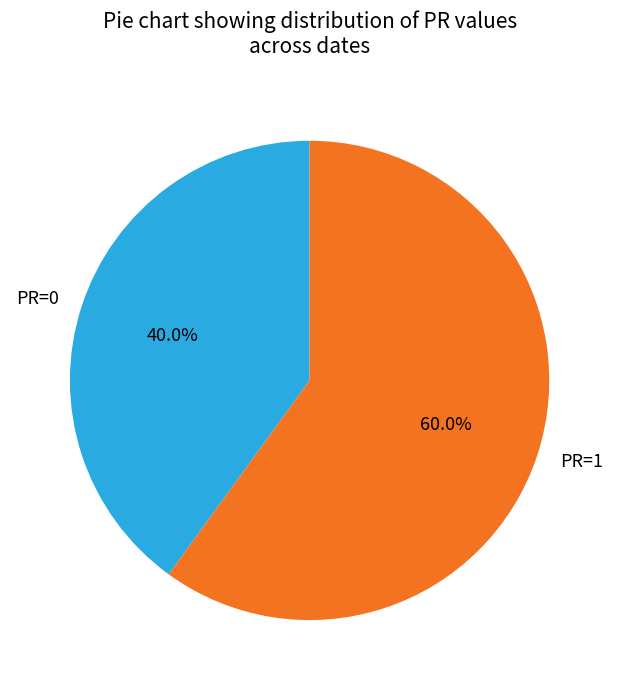

To the nearest percent, what is the average slice percentage?

50%